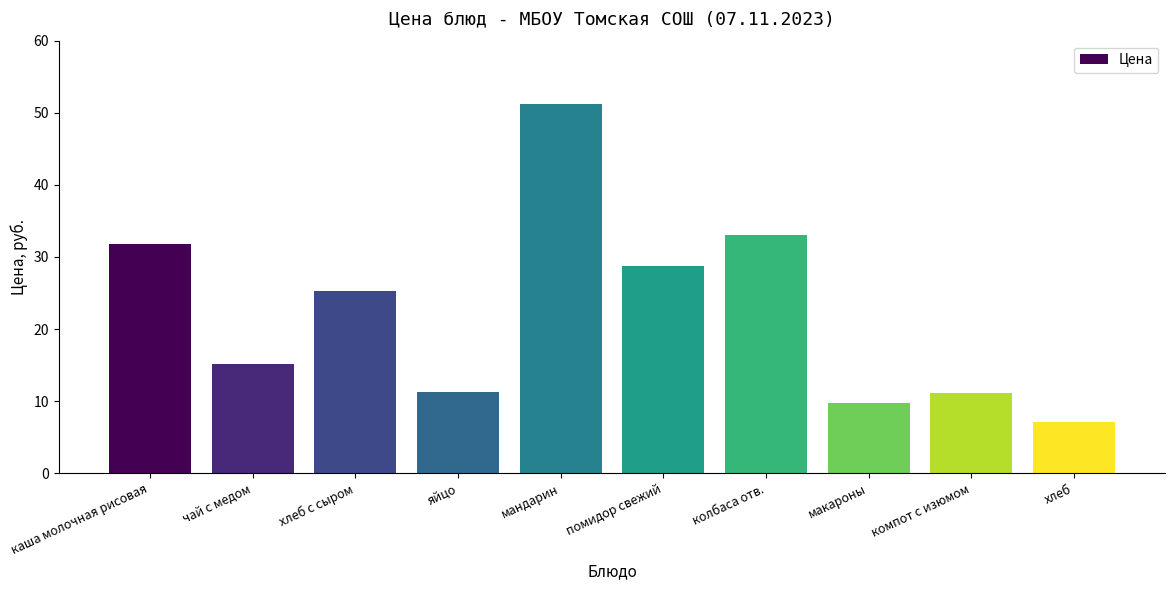

What is the difference between the values at компот с изюмом and помидор свежий?

17.6